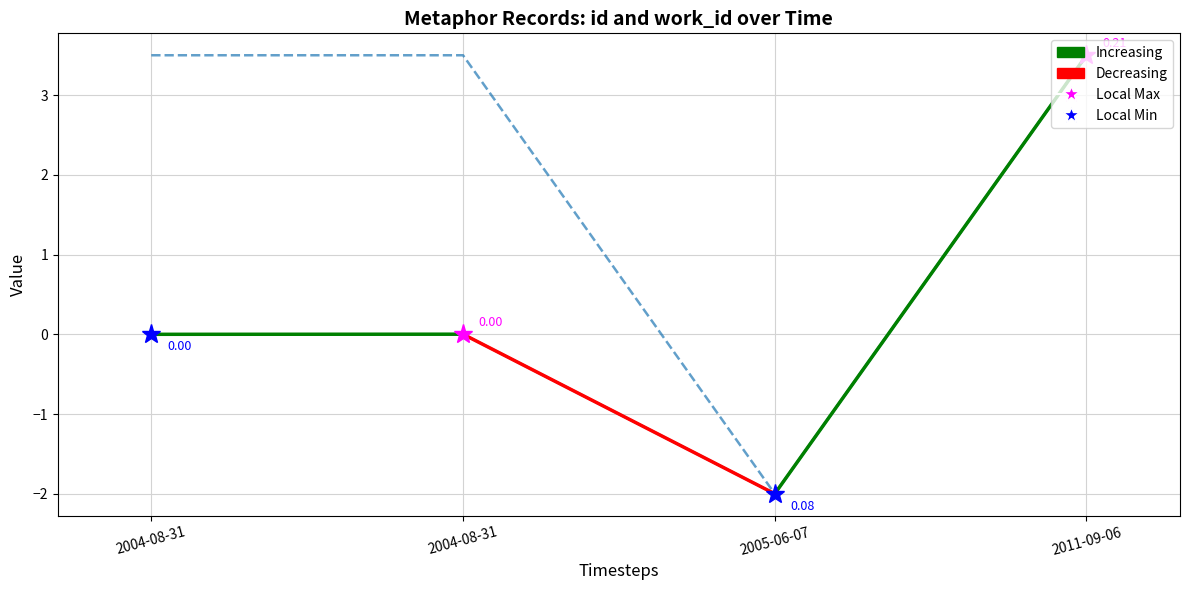

Which series has the widest spread of values?

id